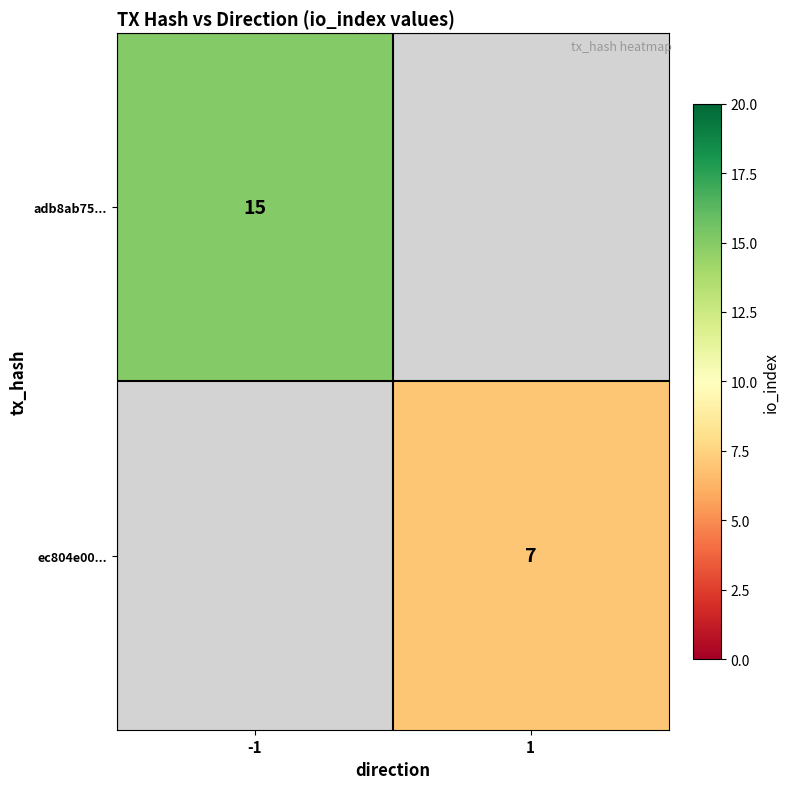

The ec804e00... series shows 7 at 1. True or false?

True